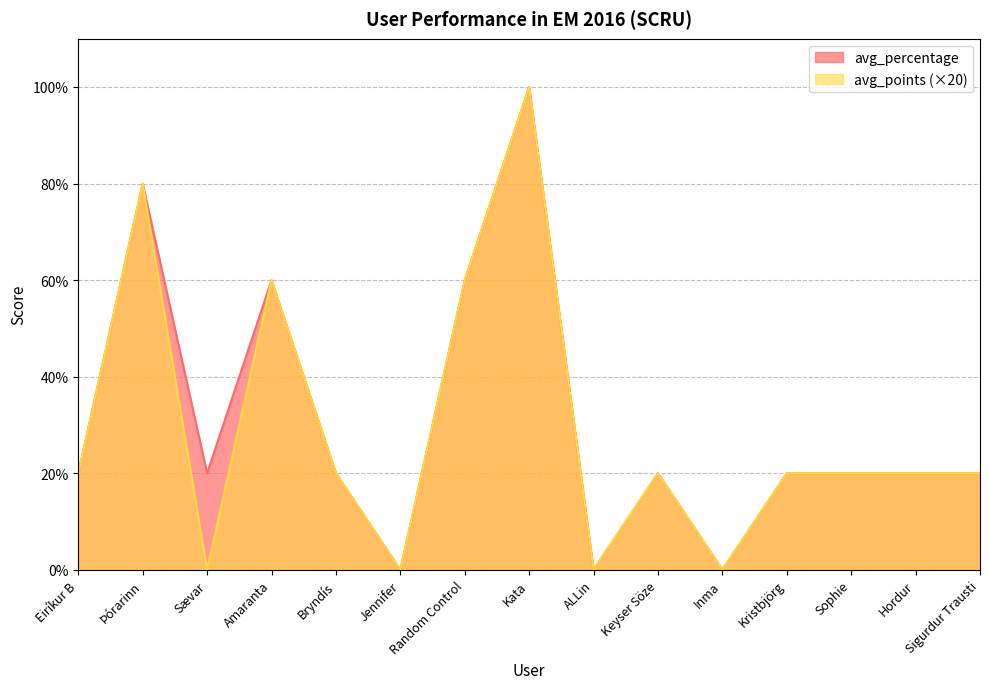

What is the average value of the avg_percentage series?

31